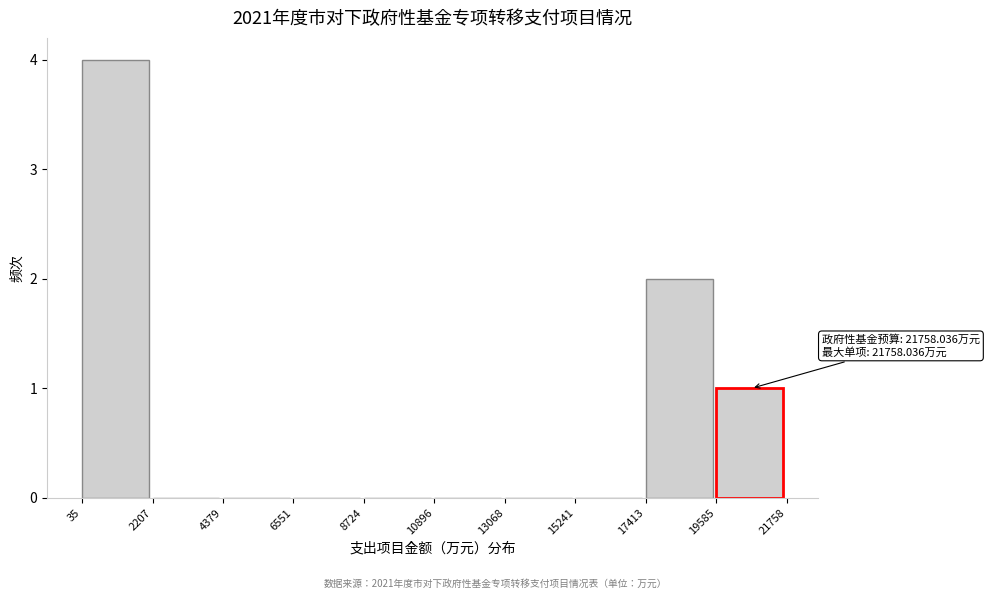

Which range on the x-axis has the tallest bar?

35 to 2207